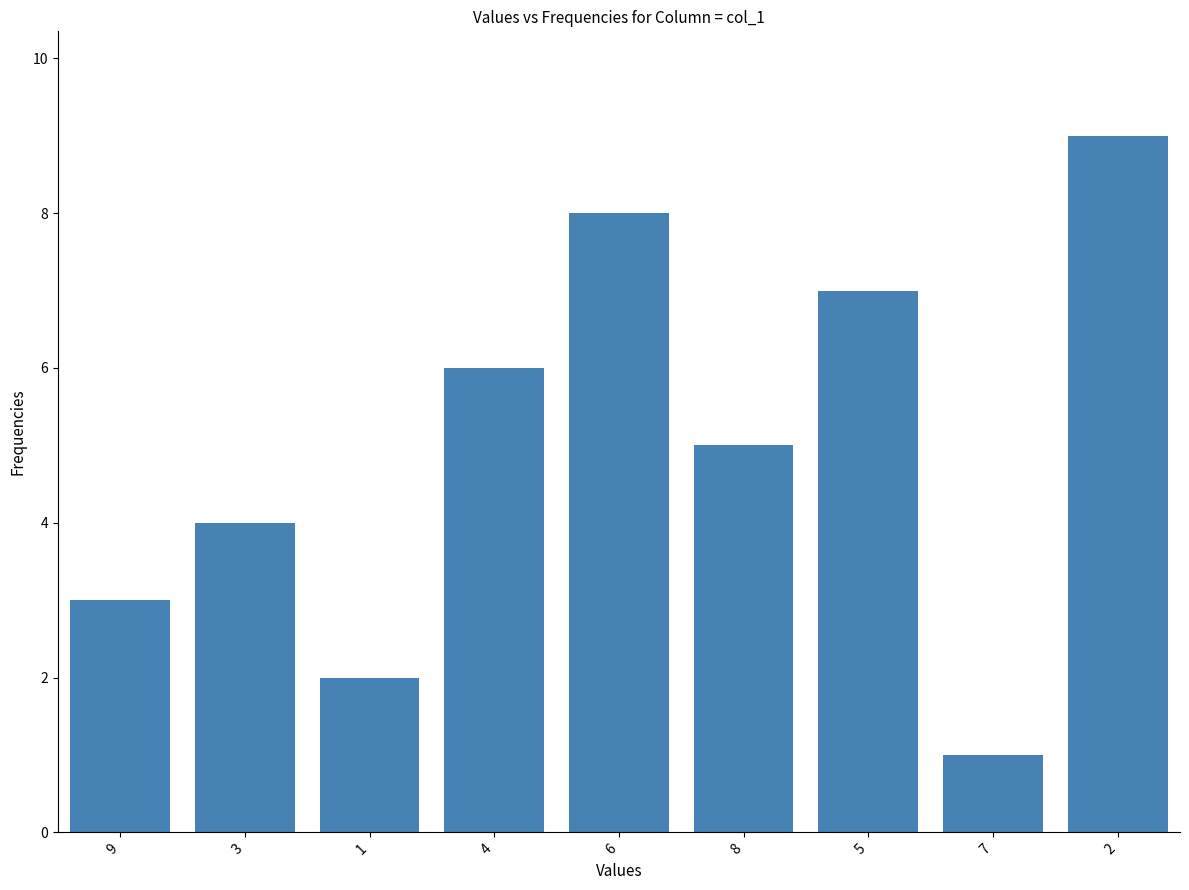

What is the average value?

5